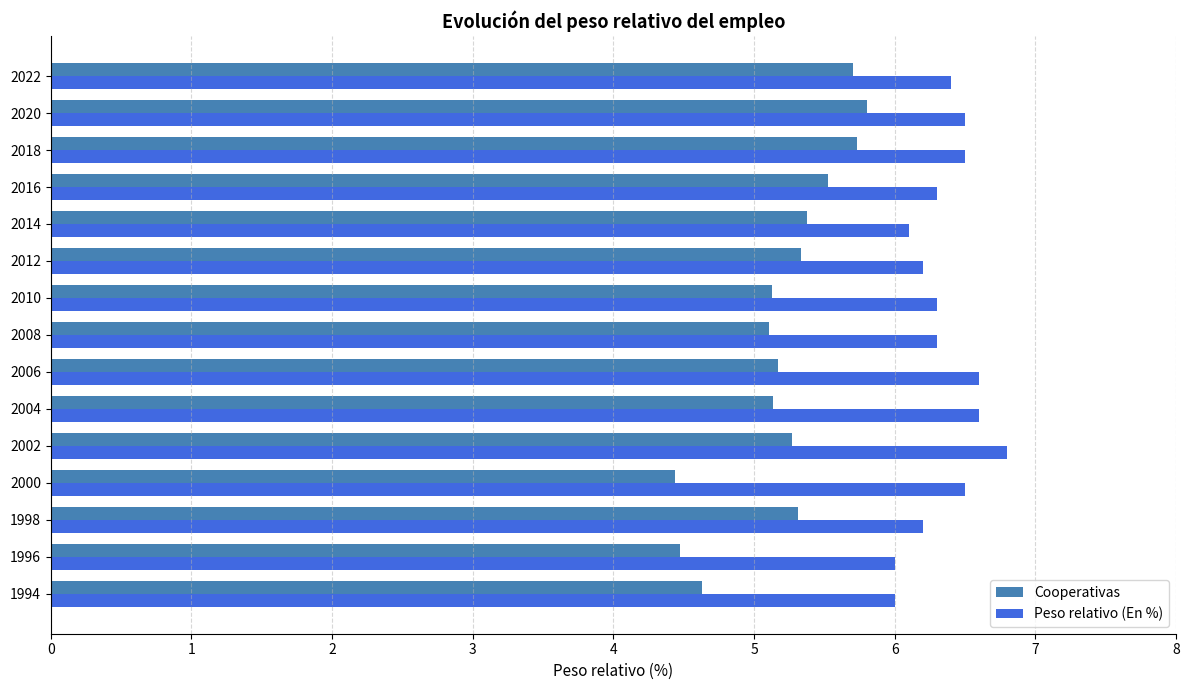

What is the difference between the highest and lowest values at 2008?

1.2